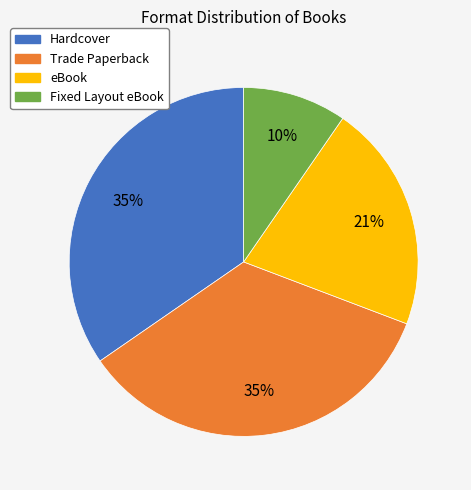

To the nearest percent, what is the combined percentage of Trade Paperback and Hardcover?

69%